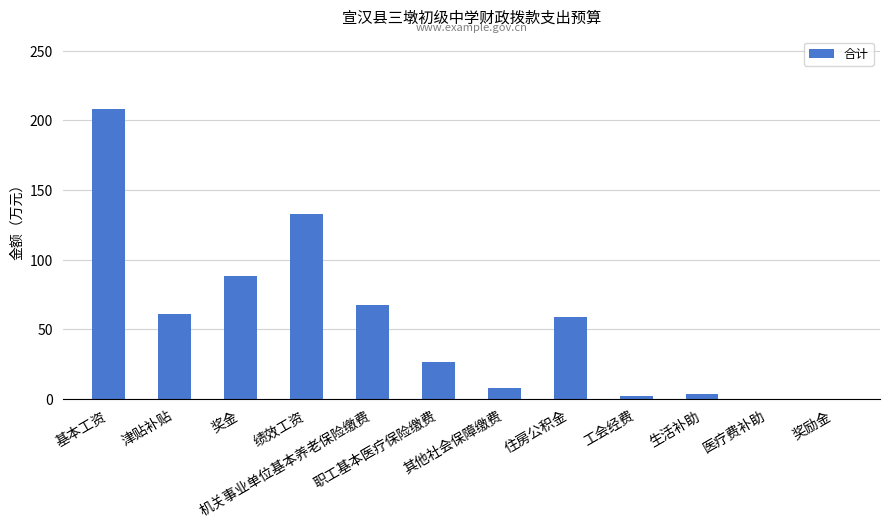

What is the greatest value displayed?

208.1